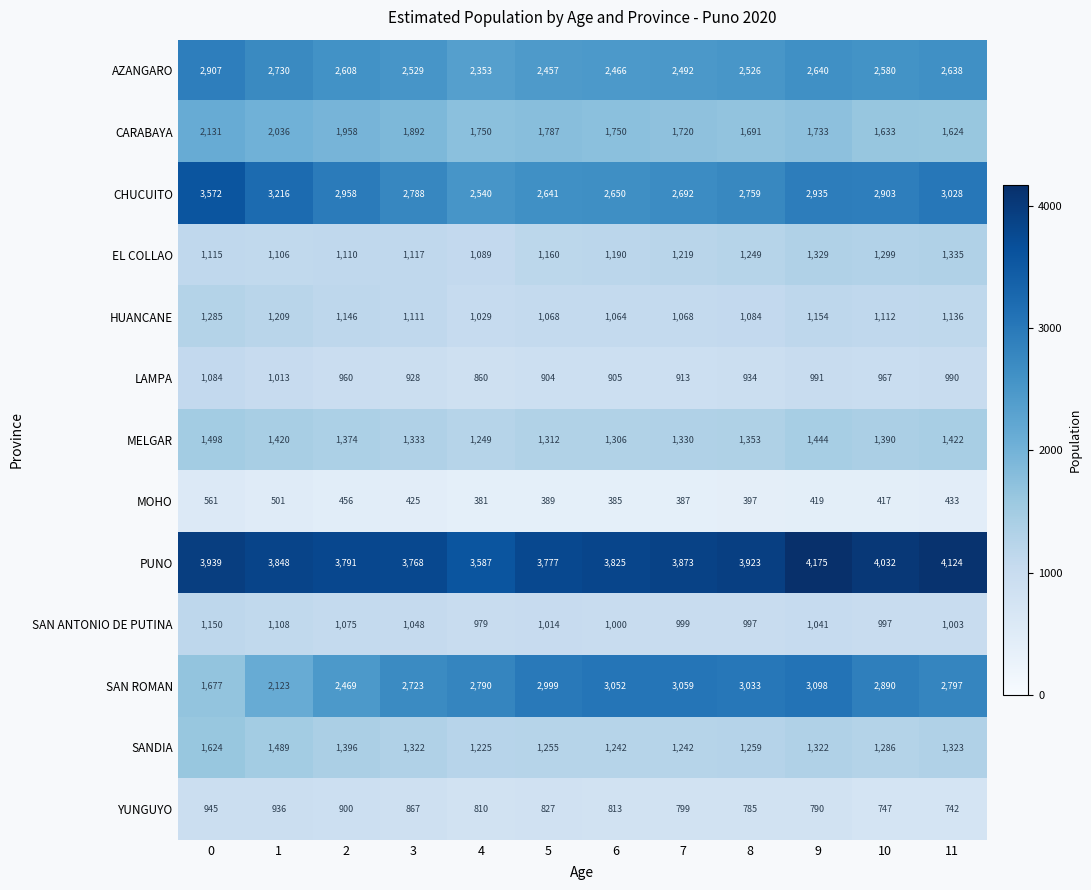

Is it true that LAMPA equals 860 at 4?

True